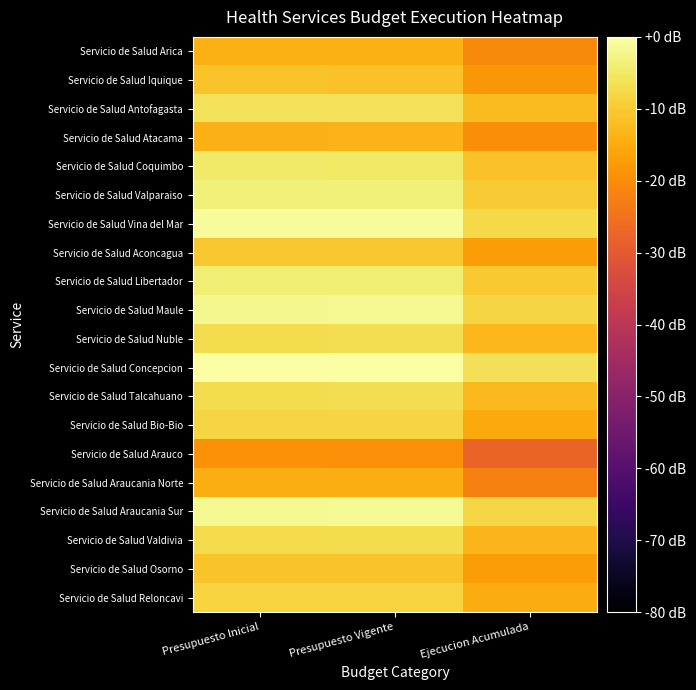

What is the difference between the highest and lowest values at Ejecucion Acumulada?

21.5